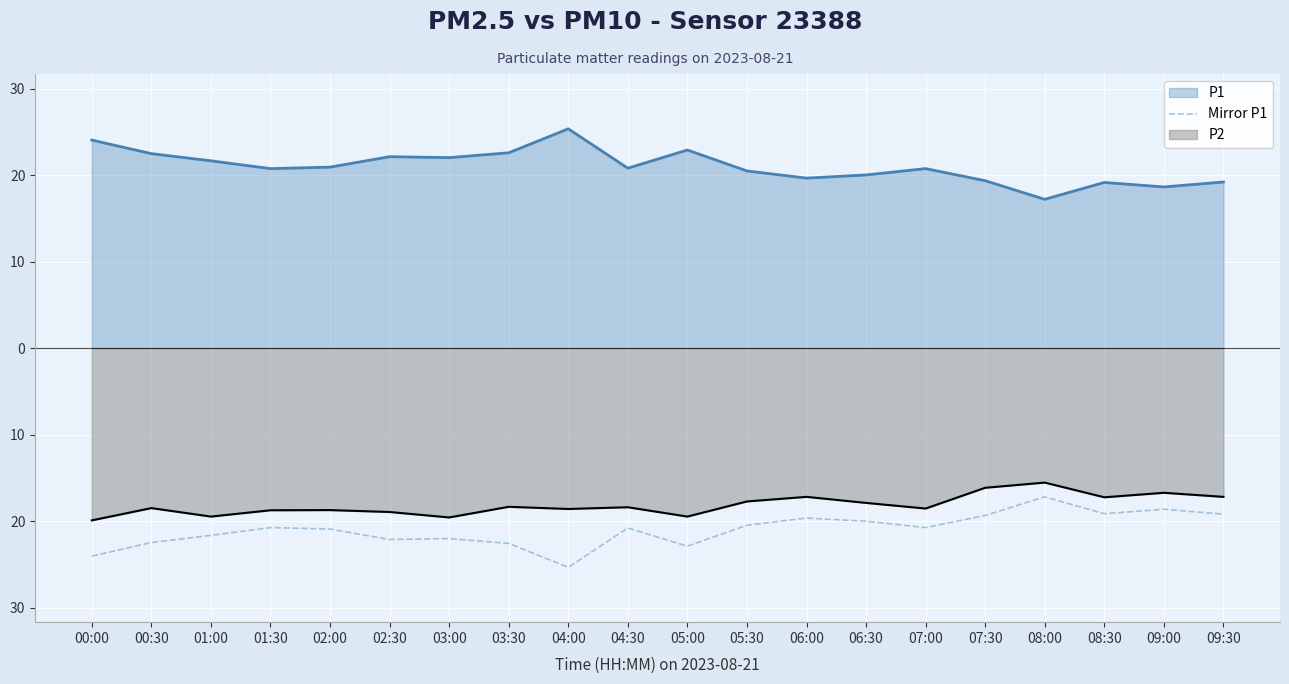

What position from the left is 04:00?

9